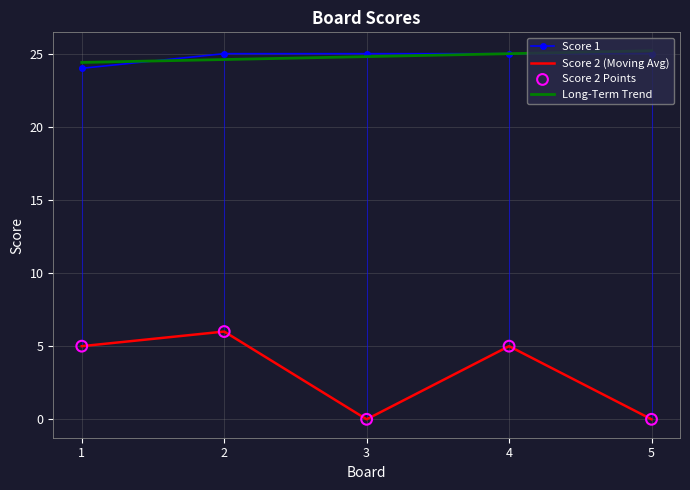

At which category is the sum across all series the highest?

2